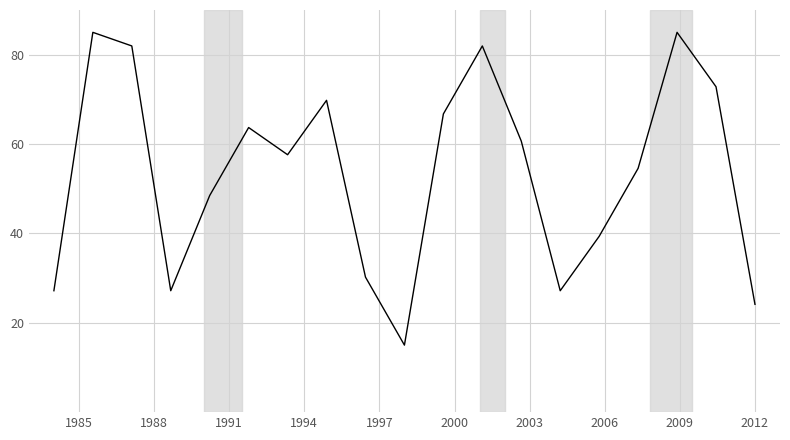

What is the greatest value displayed?

85.0